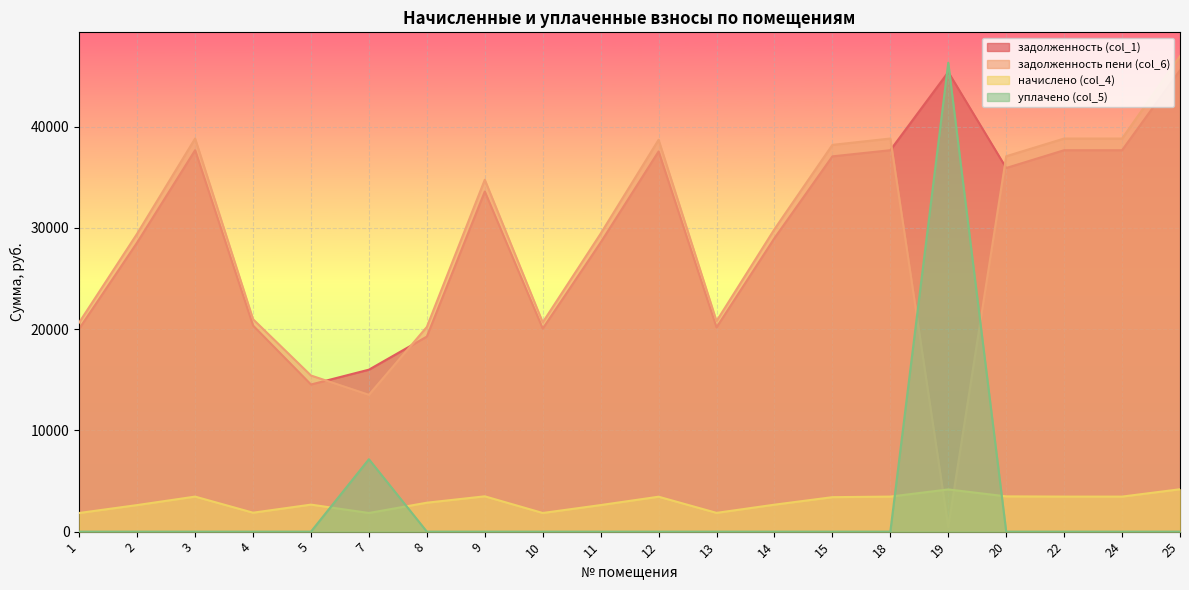

What is the difference between the maximum and minimum values in the задолженность (col_1) series?

31037.7